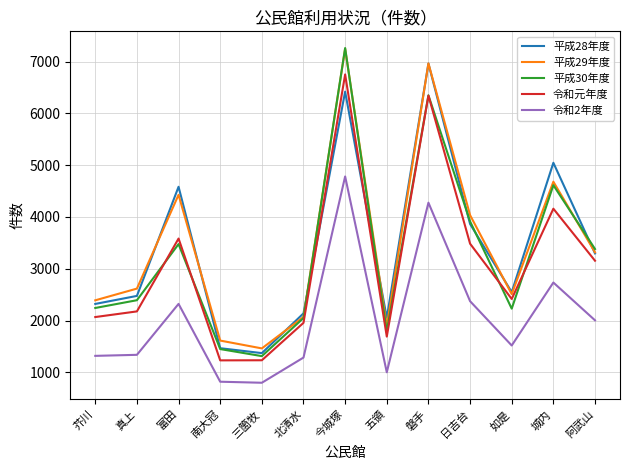

What is the difference between the maximum and minimum values in the 令和元年度 series?

5518